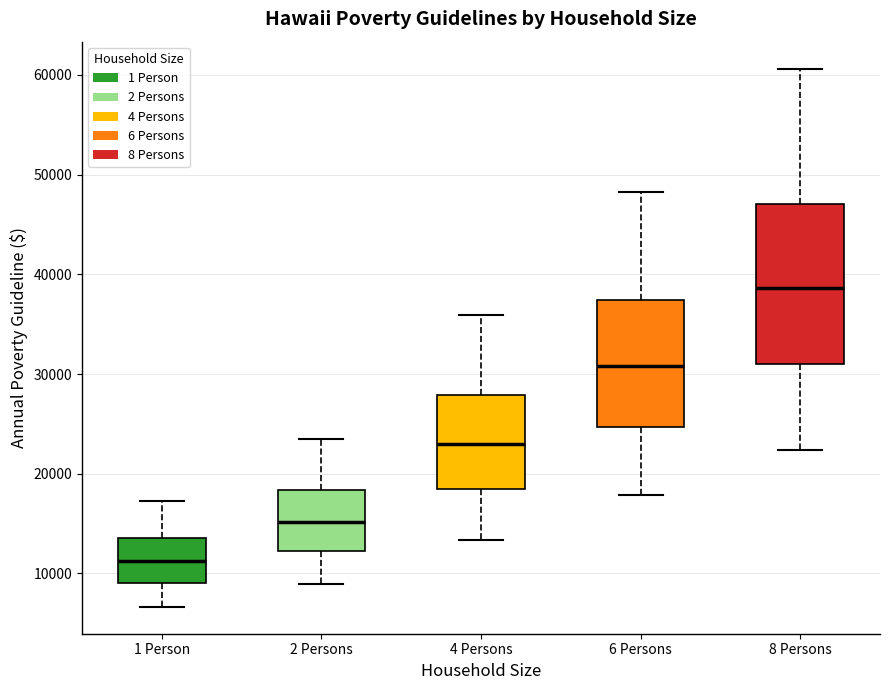

Which box has the highest median line?

8 Persons